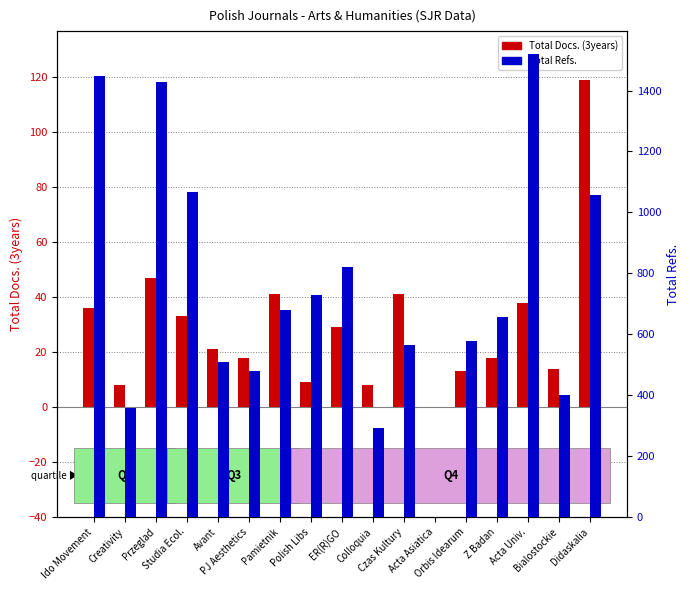

At which category is the sum across all series the highest?

Acta Univ.